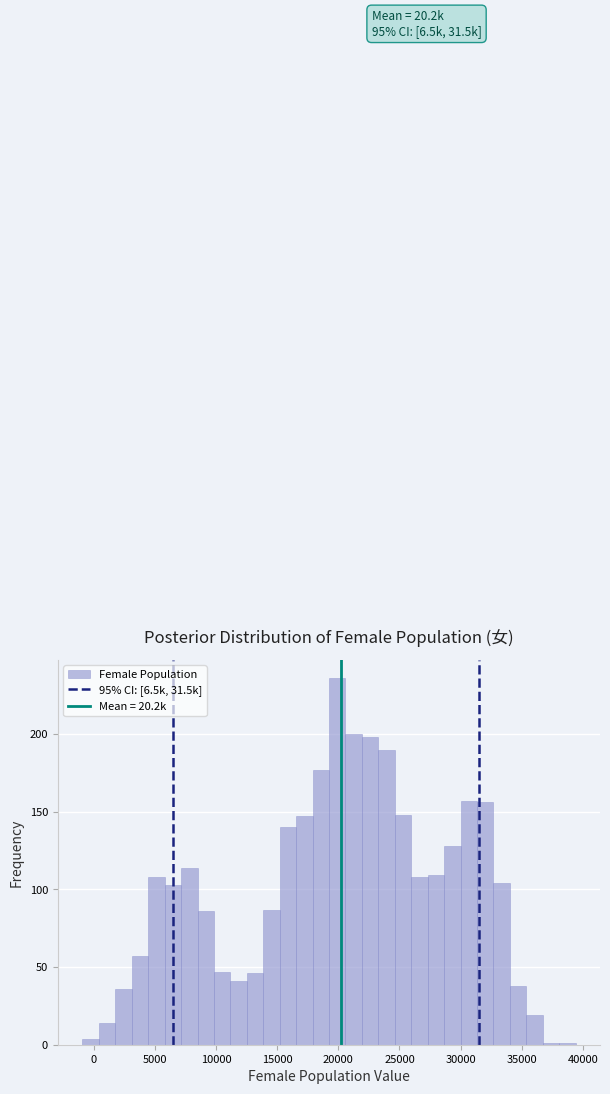

Read against the x-axis, roughly where is the centre of the tallest bar?

20000